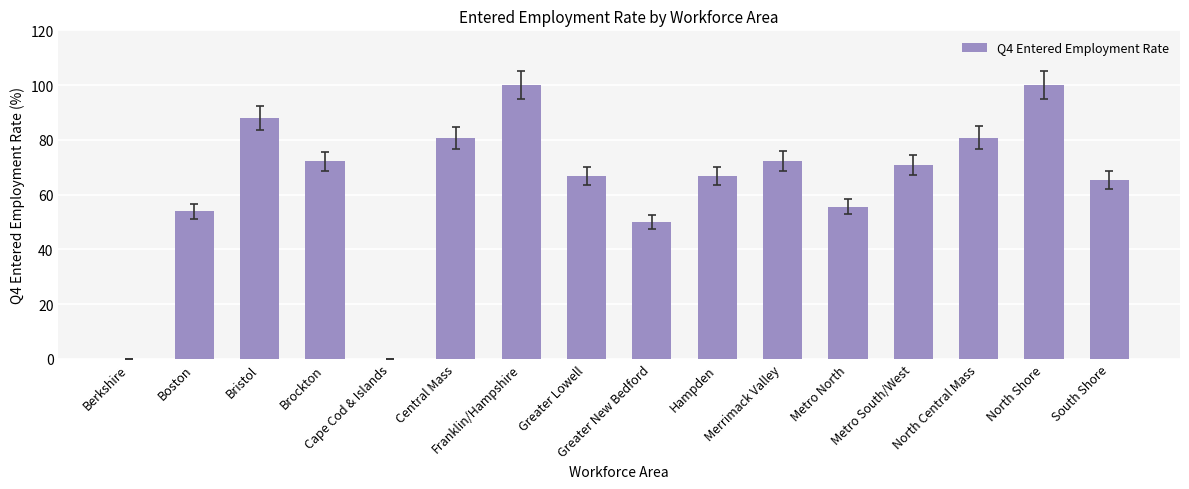

What position from the right is North Shore?

2